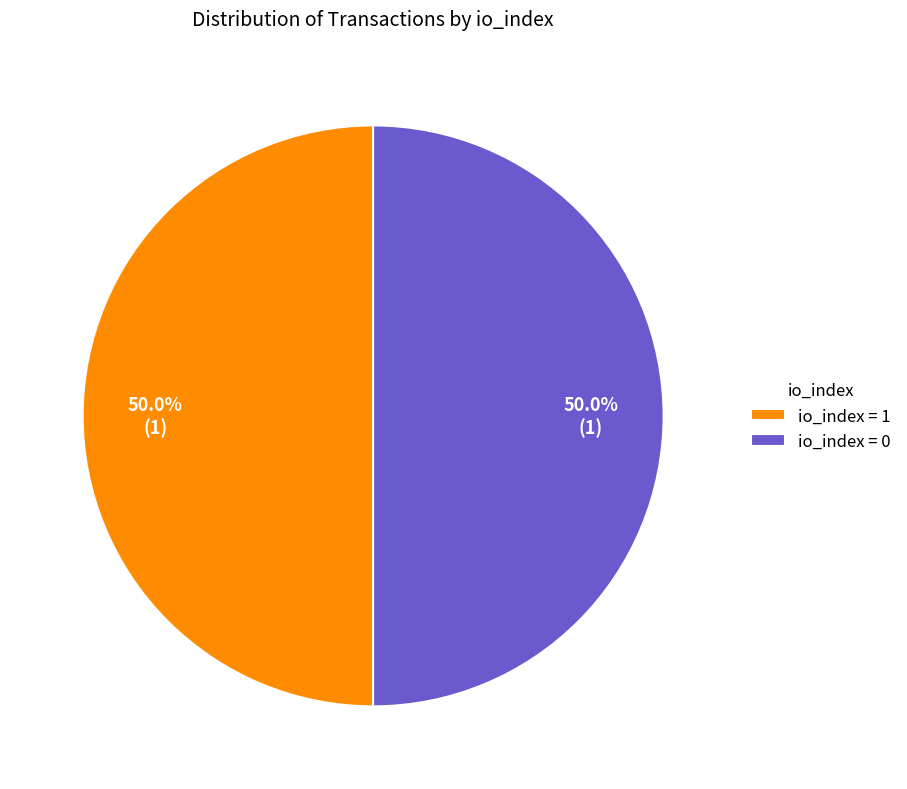

To the nearest percent, what is the average slice percentage?

50%